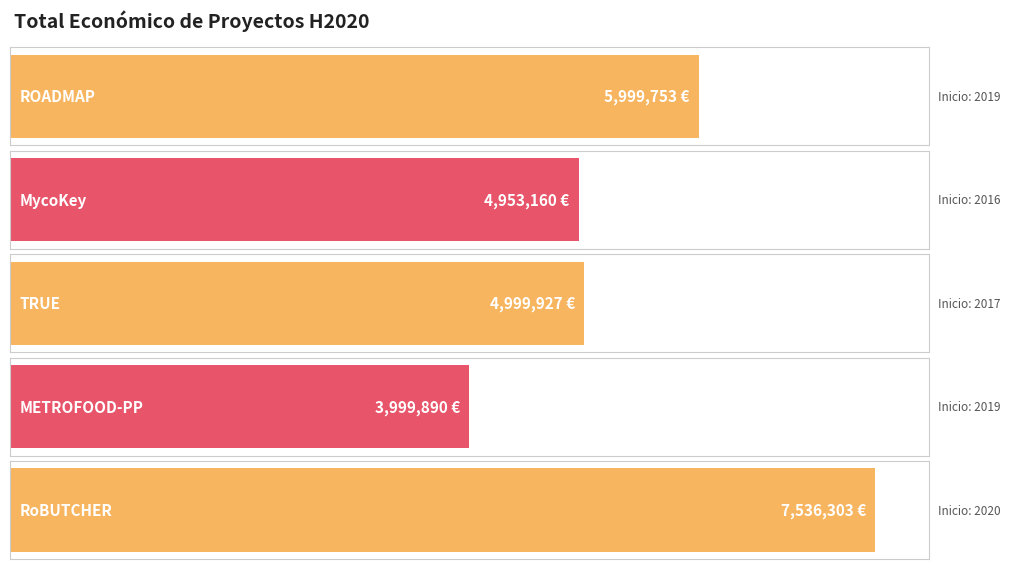

Reading left to right, extract all data points from this chart.

2019=5999753	2016=4953160	2017=4999927	2019=3999890	2020=7536303